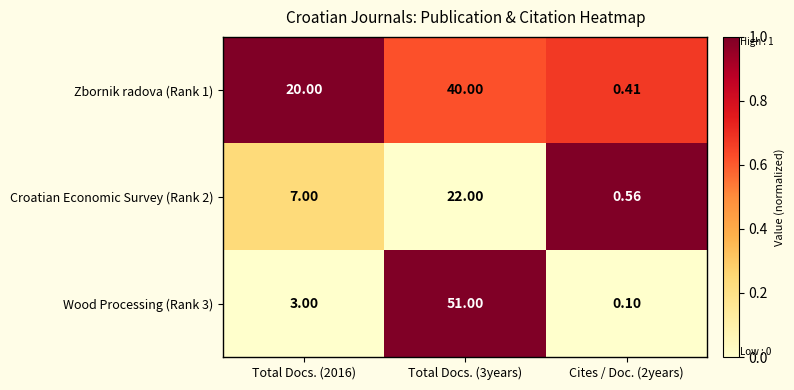

Is the value of Croatian Economic Survey (Rank 2) at Total Docs. (2016) greater than the value of Zbornik radova (Rank 1) at Total Docs. (3years)?

No